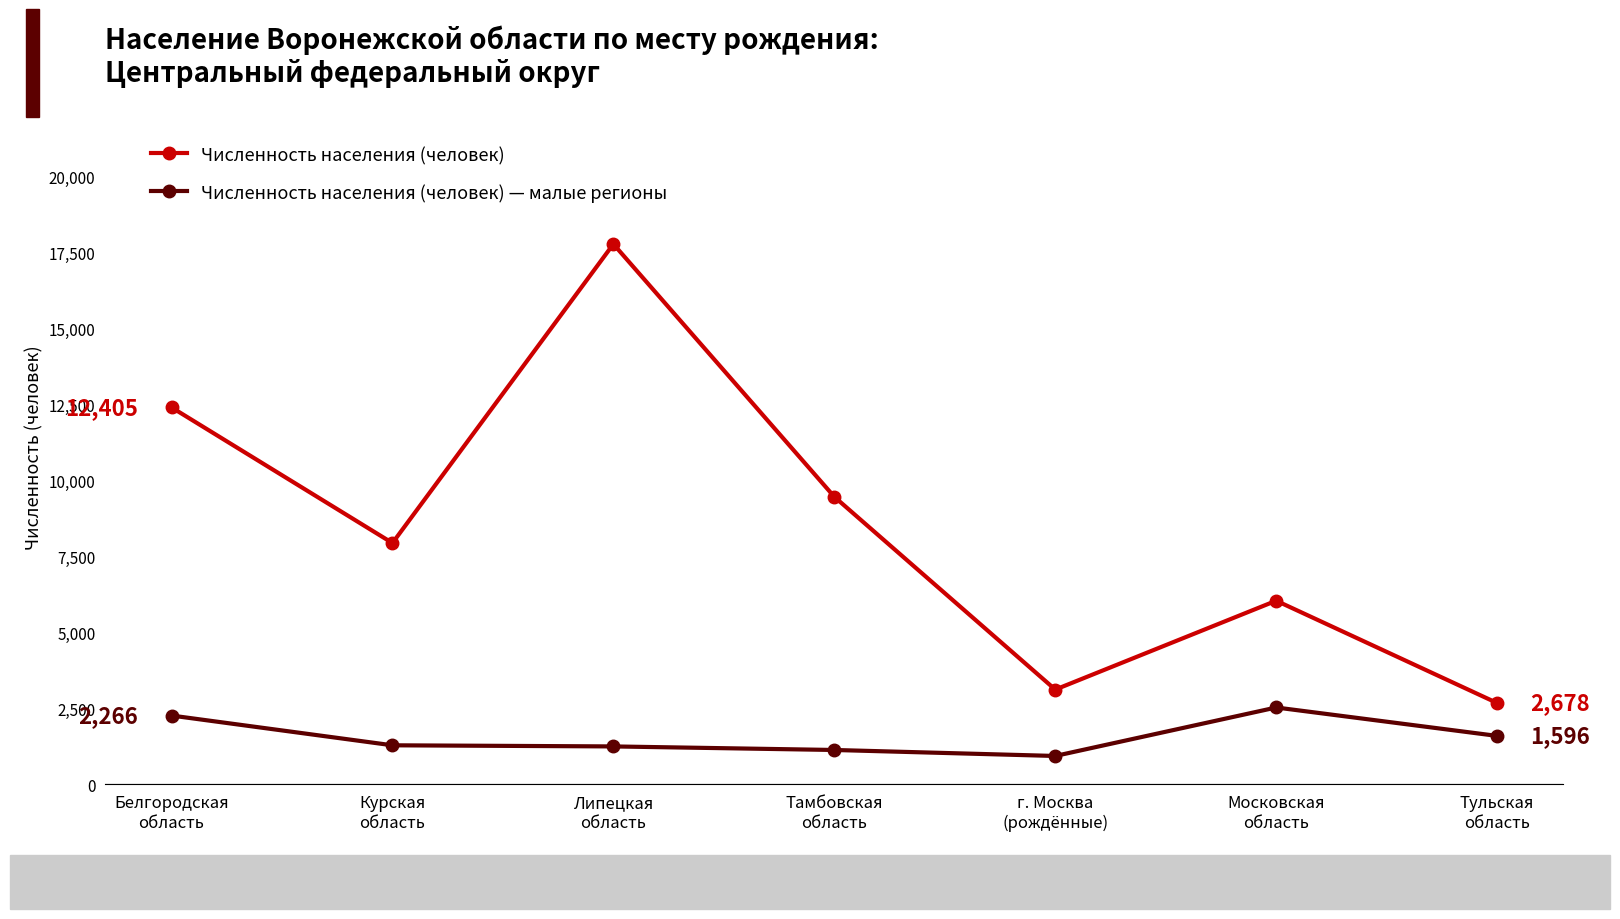

What is the greatest value displayed?

17779